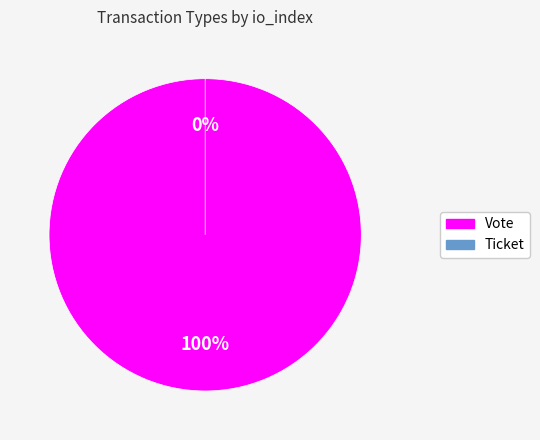

Which has a higher value, Ticket or Vote?

Vote